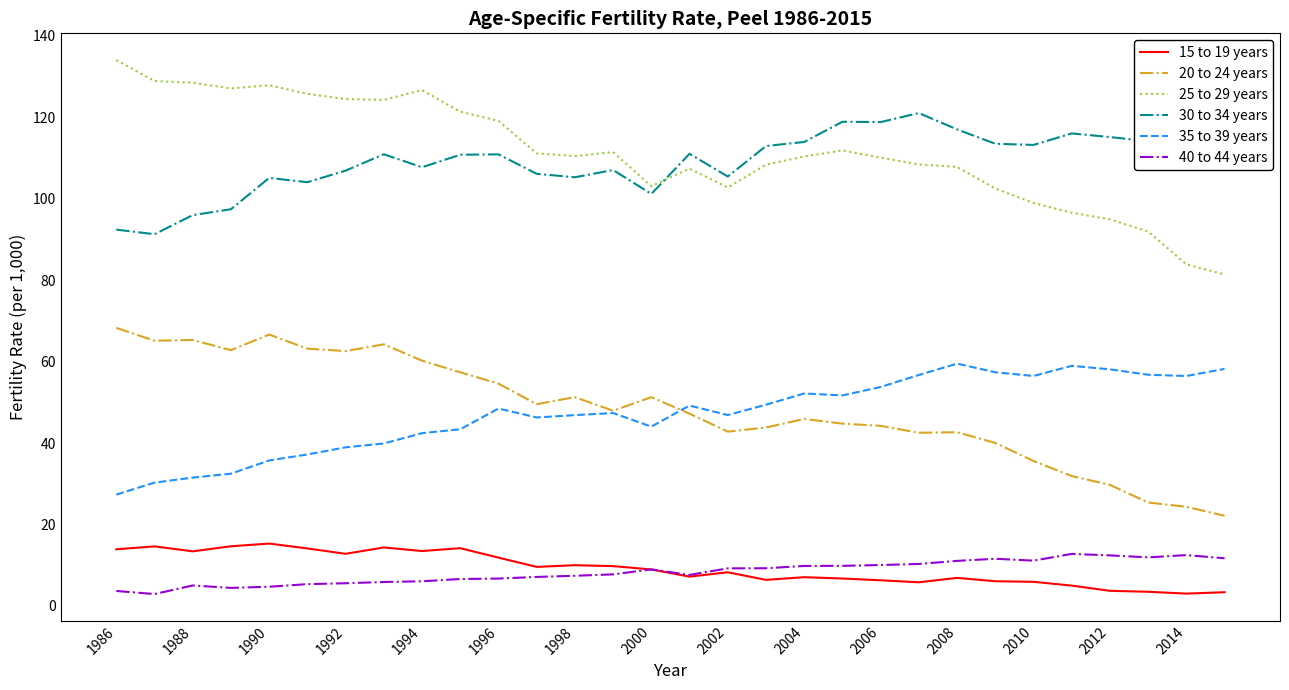

True or false: 25 to 29 years and 20 to 24 years cross at least once.

False